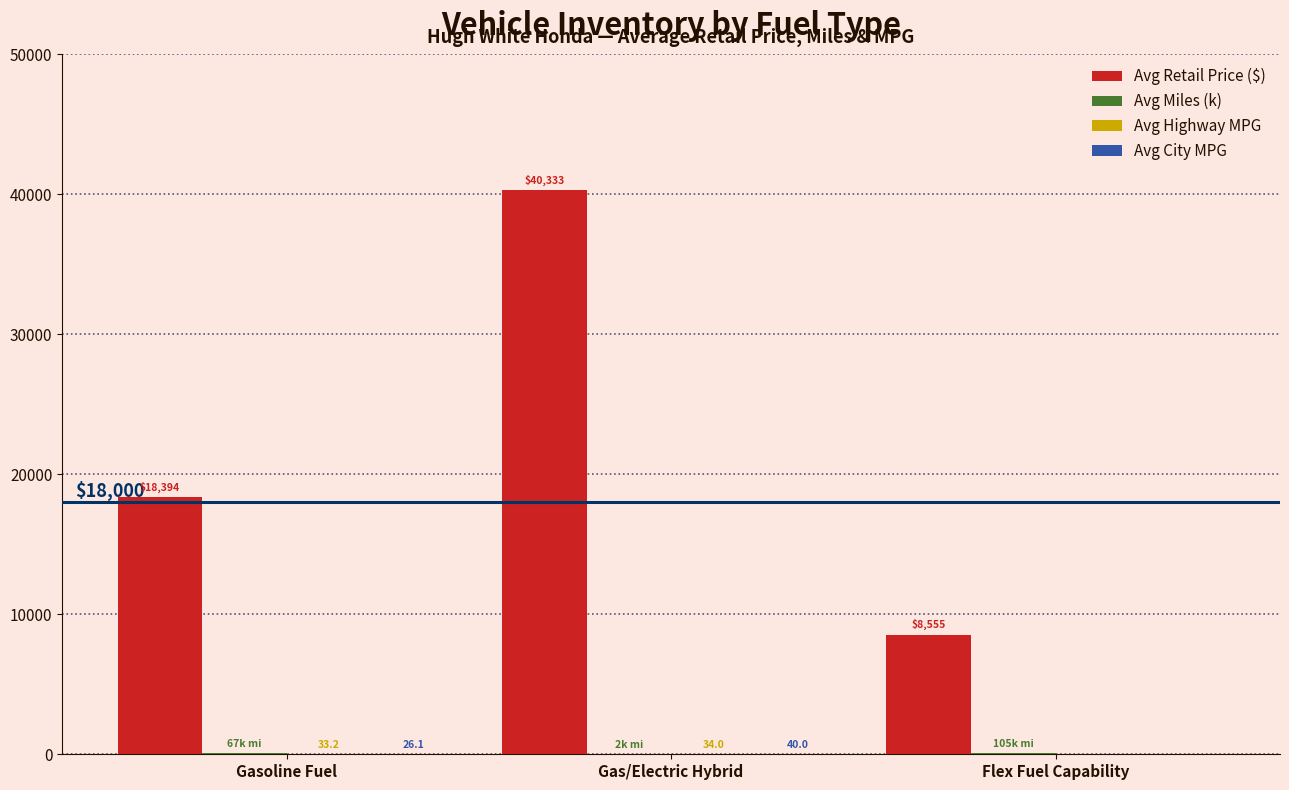

What is the total value across all series at Gasoline Fuel?

18520.5